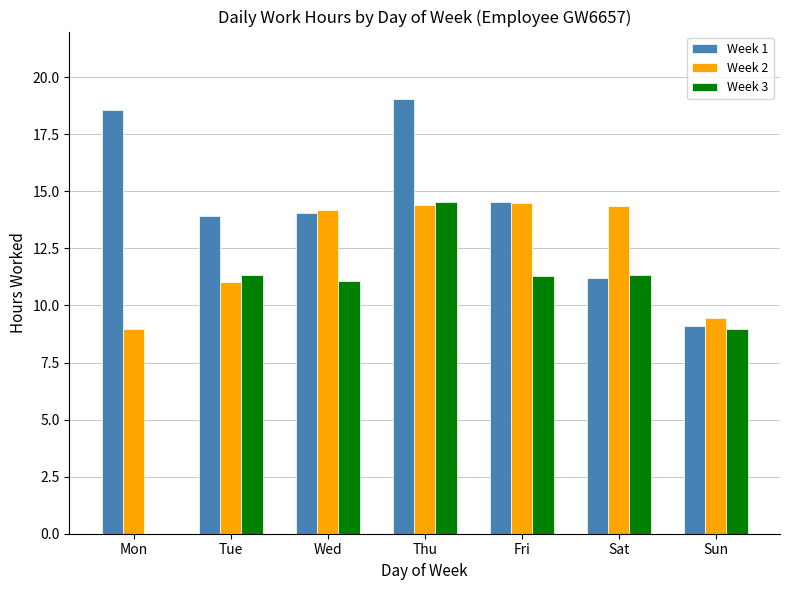

What is the highest value of the Week 3 series?

14.5